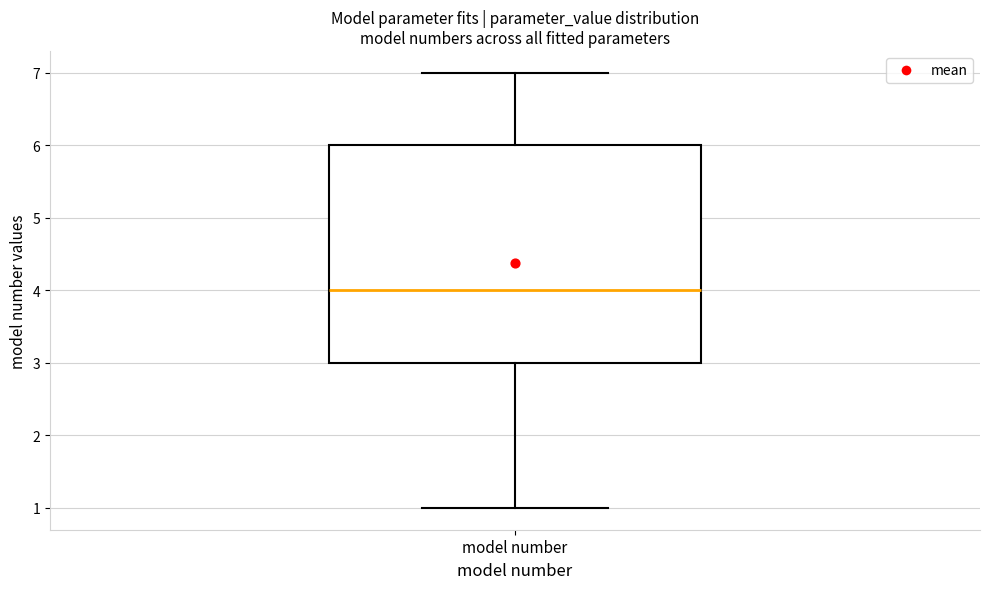

Transcribe this box plot: give where the median line is, the range the box spans, and where the two whiskers end, as read against the y-axis. The values are not printed on the chart, so give them approximately, as read against the axis.

median 4, box 3 to 6, whiskers 1 to 7